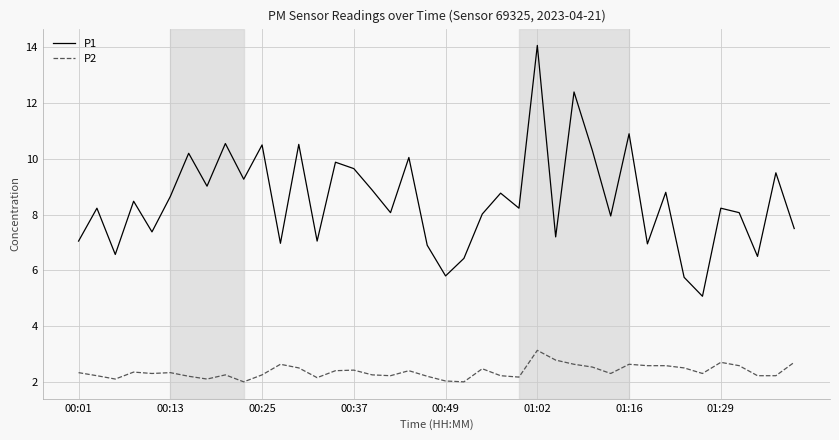

True or false: P1 and P2 intersect in this chart.

False